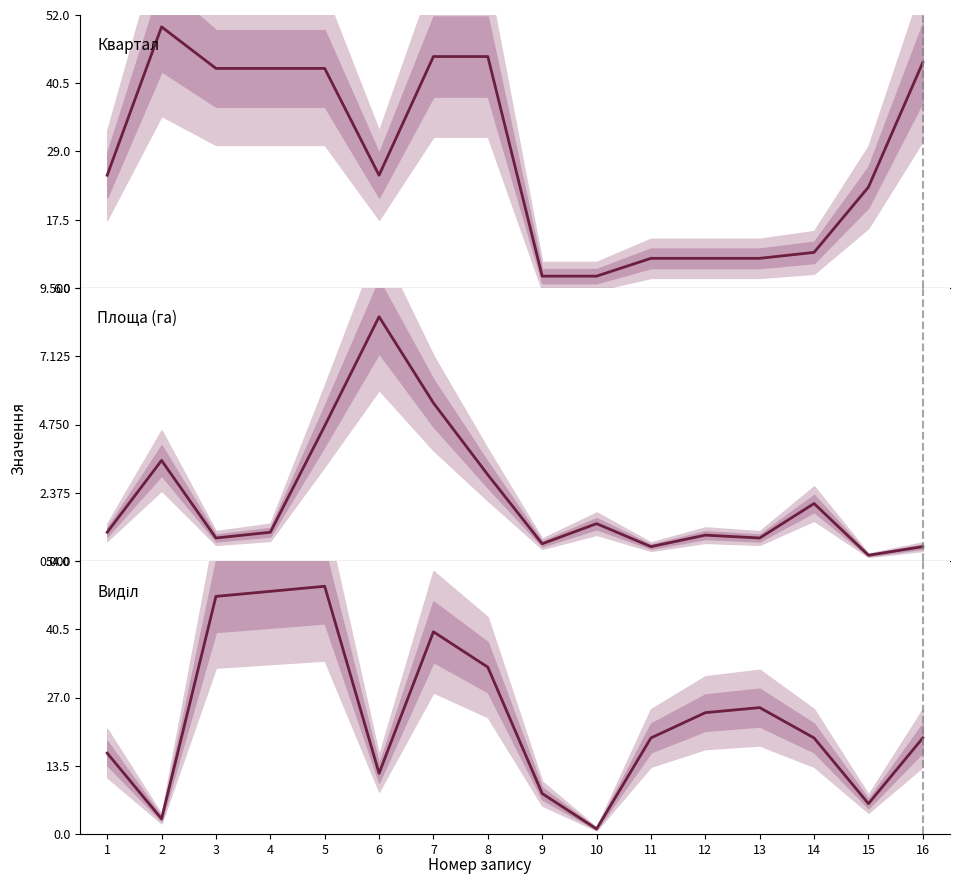

Does the chart display data point markers on the line(s)?

No